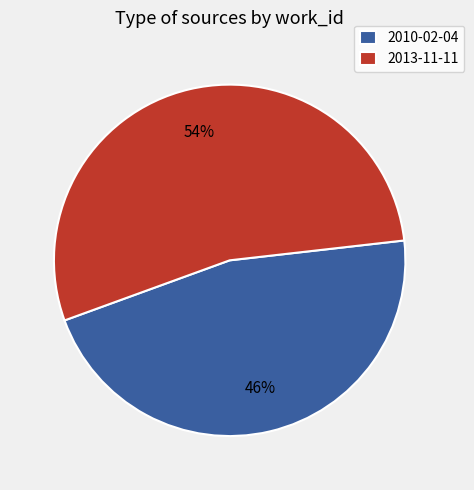

Is there any slice that represents more than half of the pie?

Yes